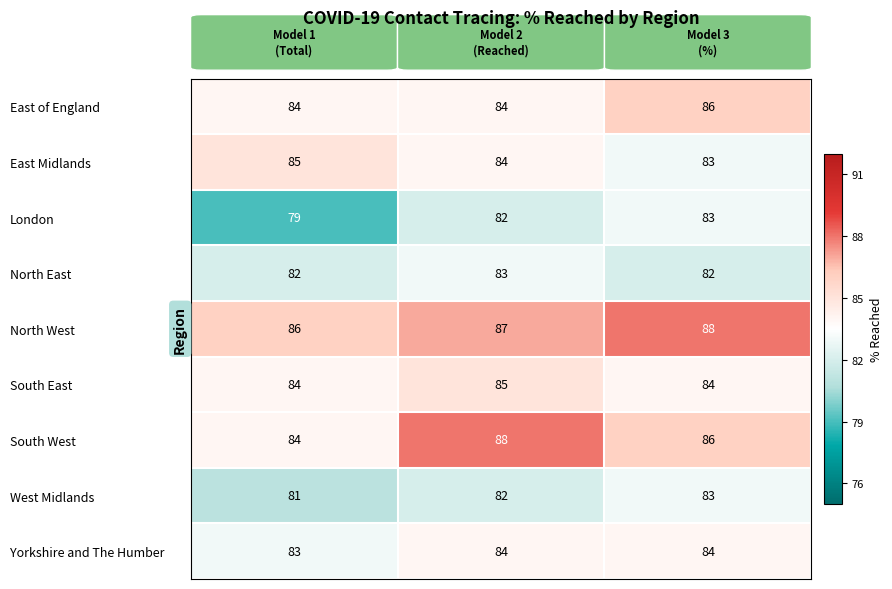

Count the East Midlands values in the range 83 to 85.

3